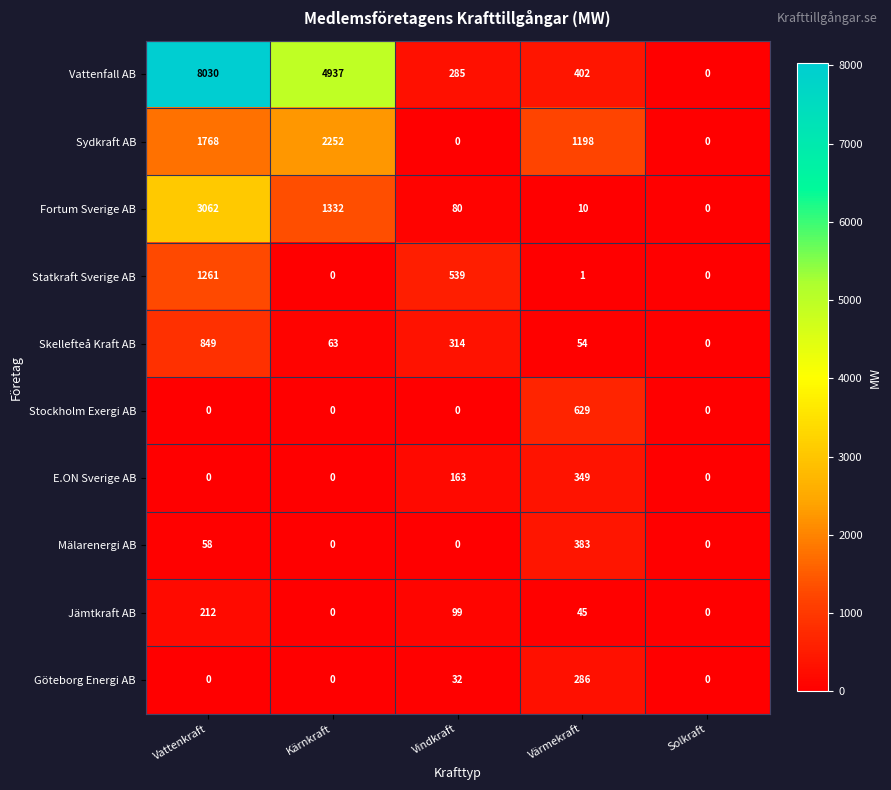

At which category is the sum across all series the highest?

Vattenkraft